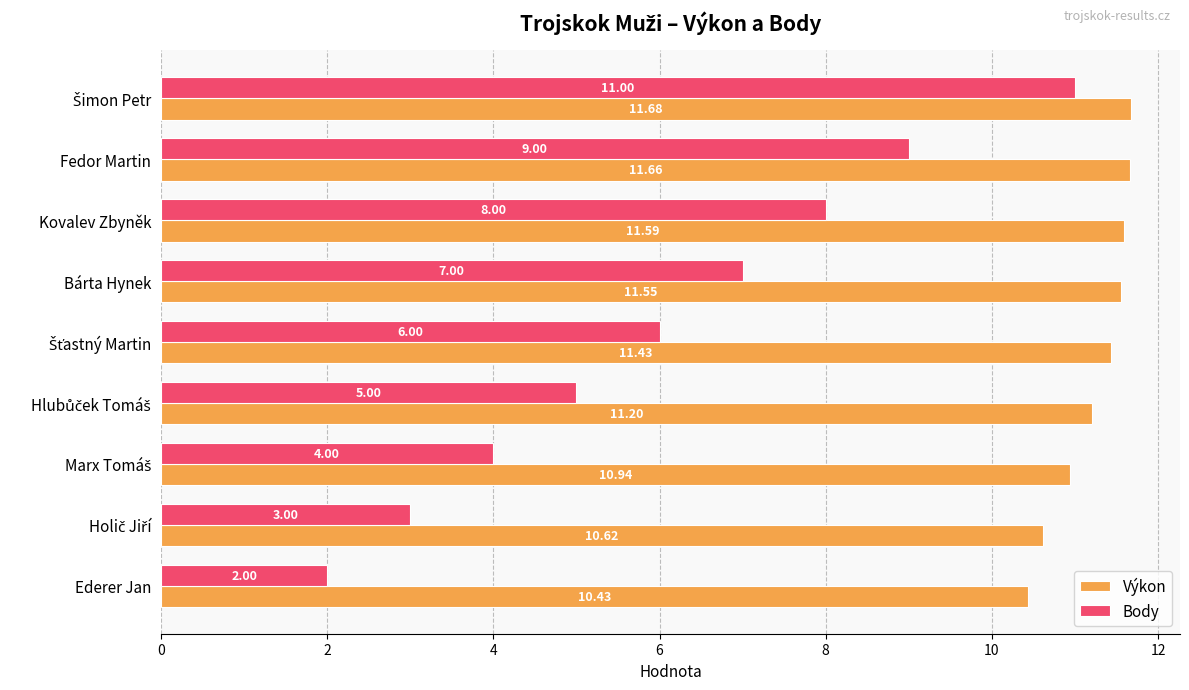

Which series has the widest spread of values?

Body